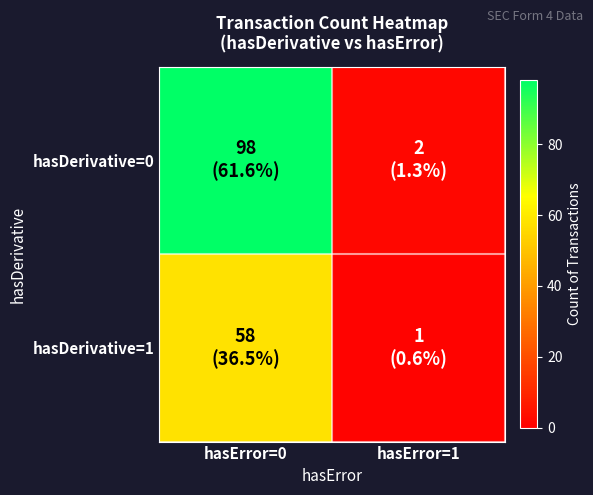

How many data points does each series have?

2